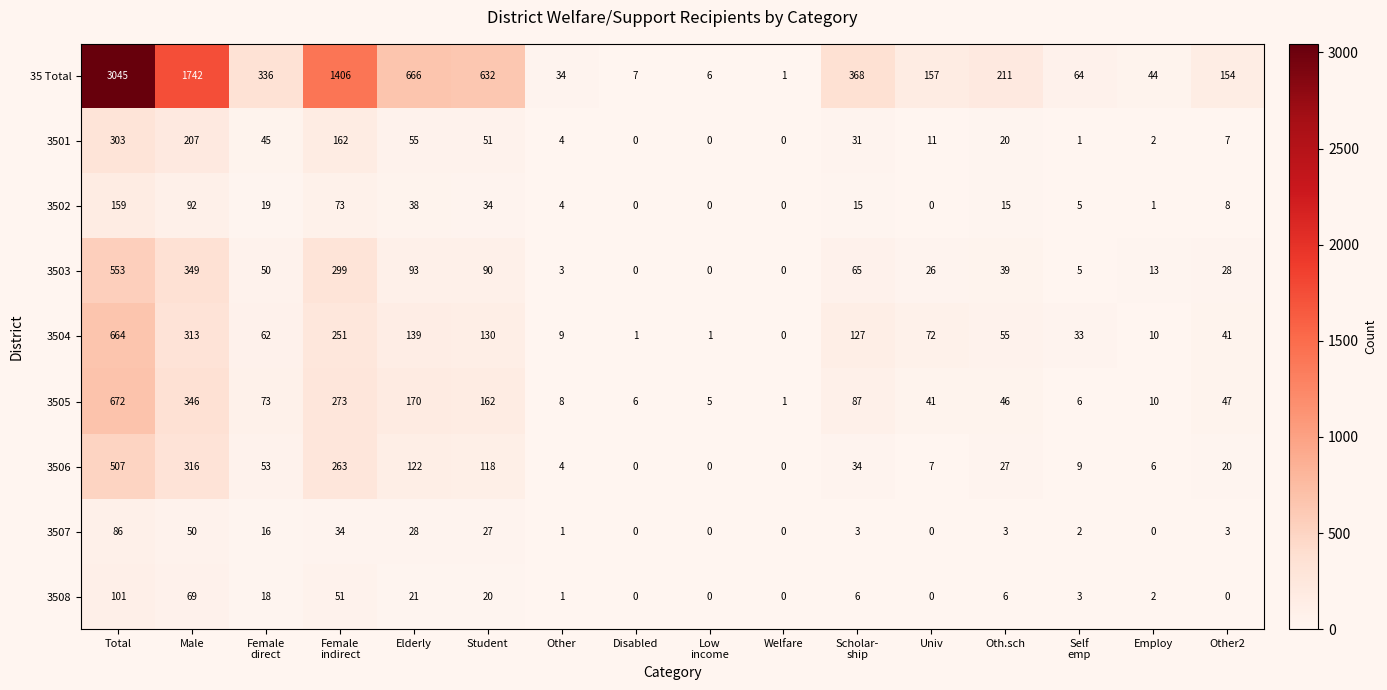

Which series has the largest range (max minus min)?

35 Total